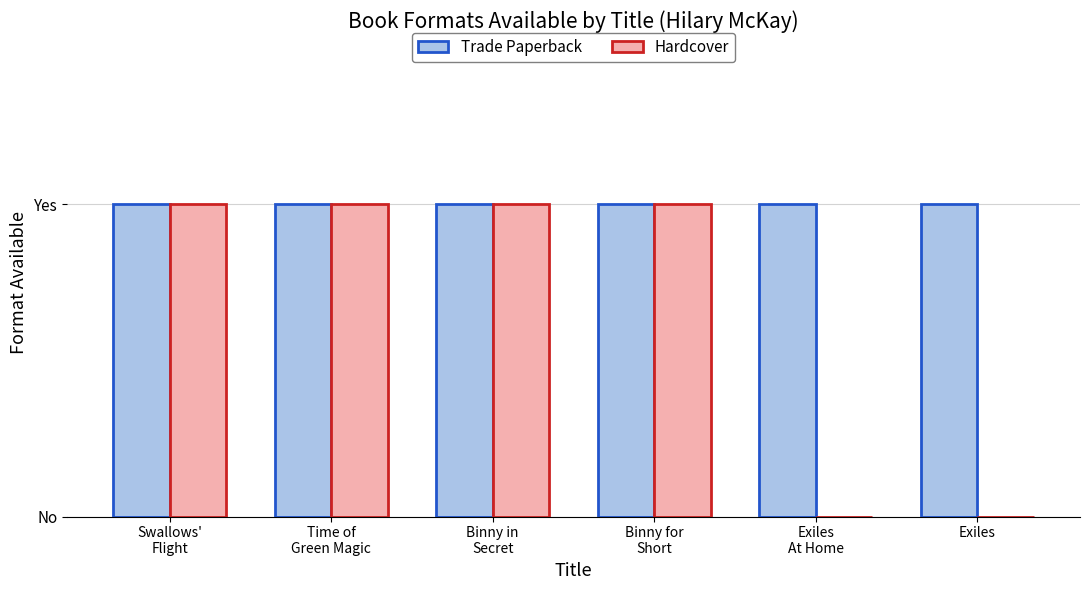

True or false: Trade Paperback has a value of 1 at Exiles.

True